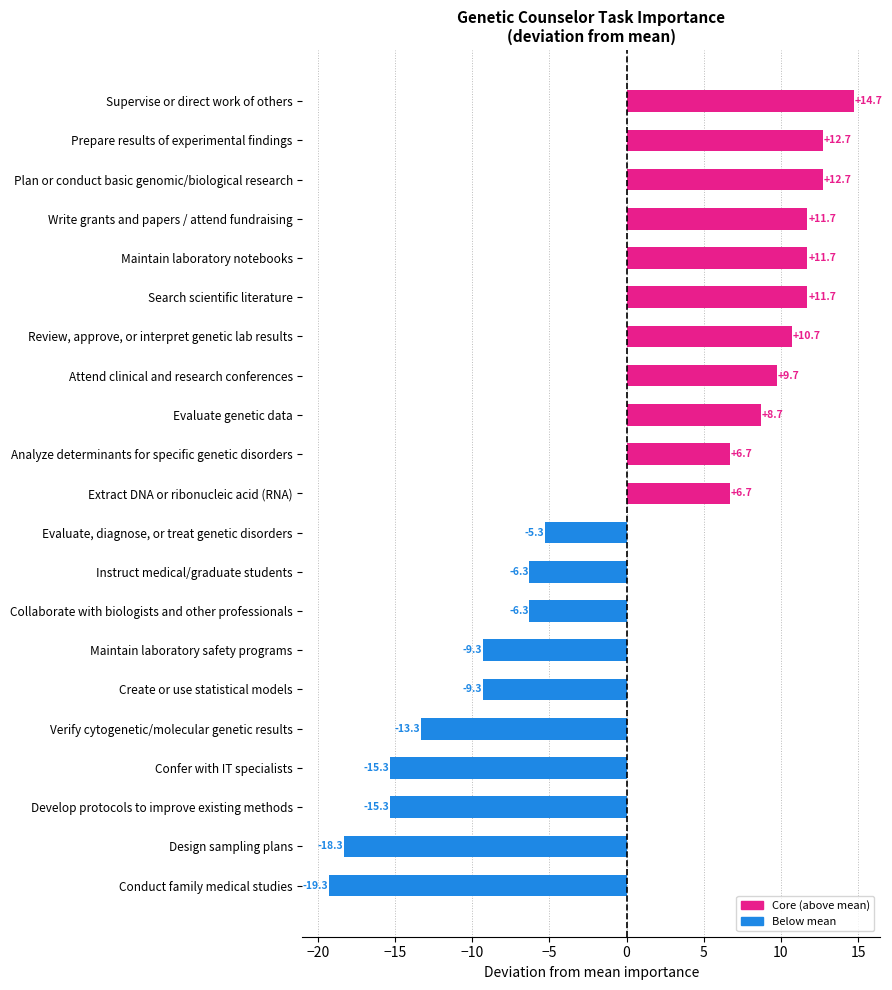

At which label is the value closest to -2?

Evaluate, diagnose, or treat genetic disorders